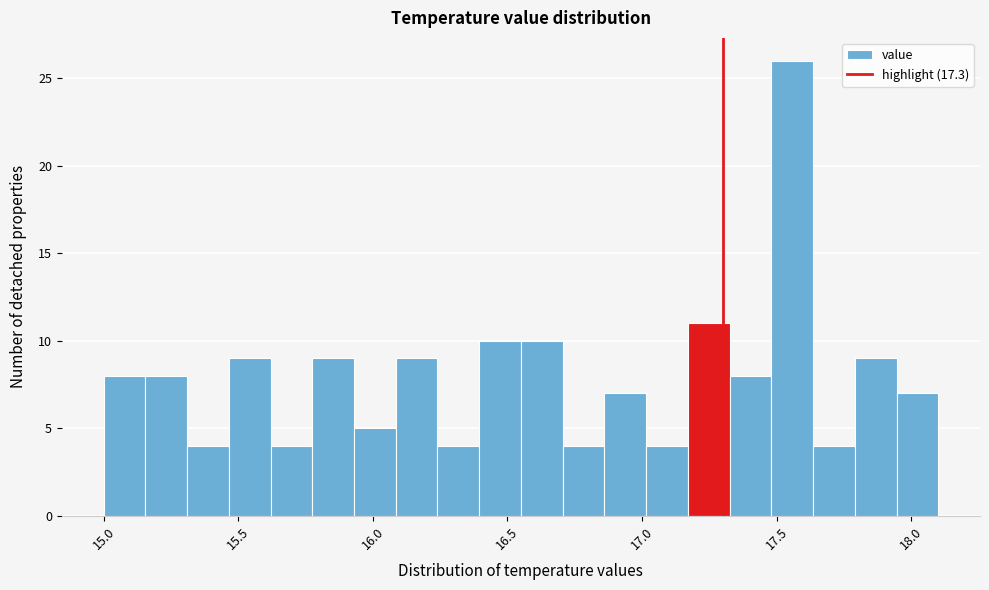

Read against the x-axis, roughly where is the centre of the tallest bar?

17.55